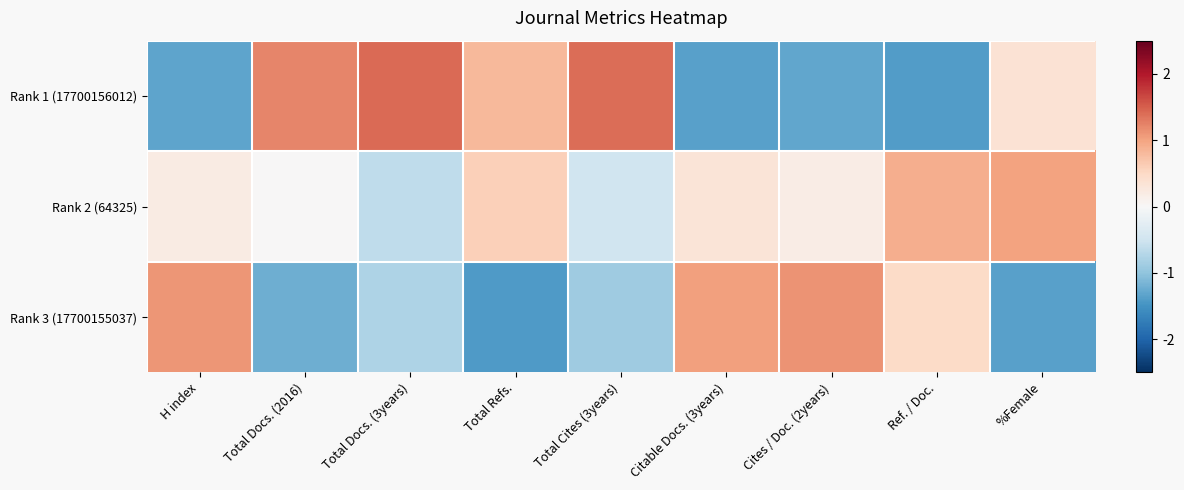

Which series changed the most between Ref. / Doc. and %Female?

Rank 3 (17700155037)